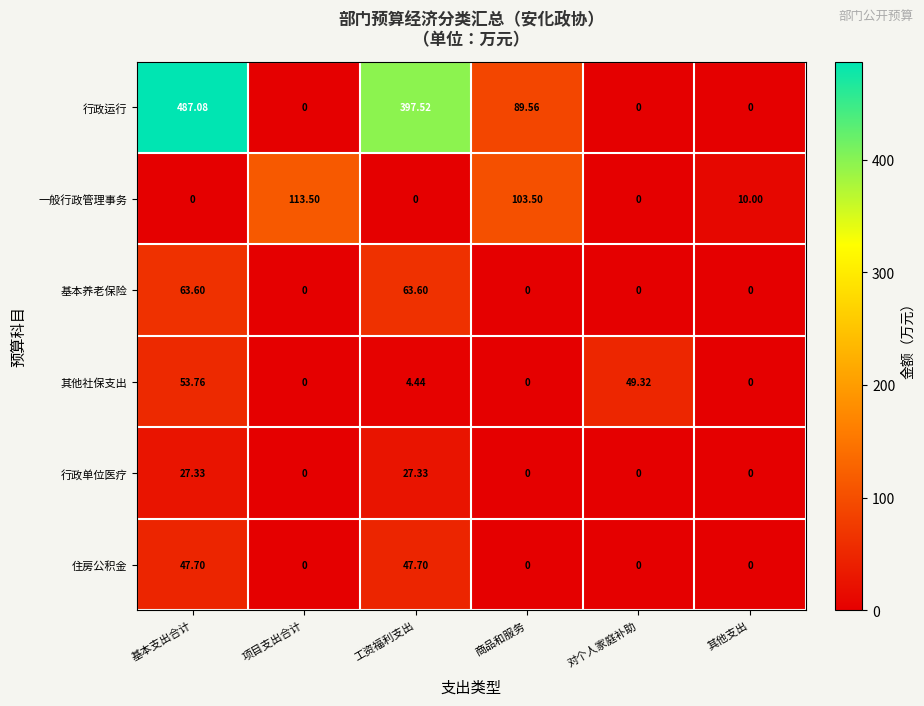

What is the difference between the highest and lowest values at 其他支出?

10.0